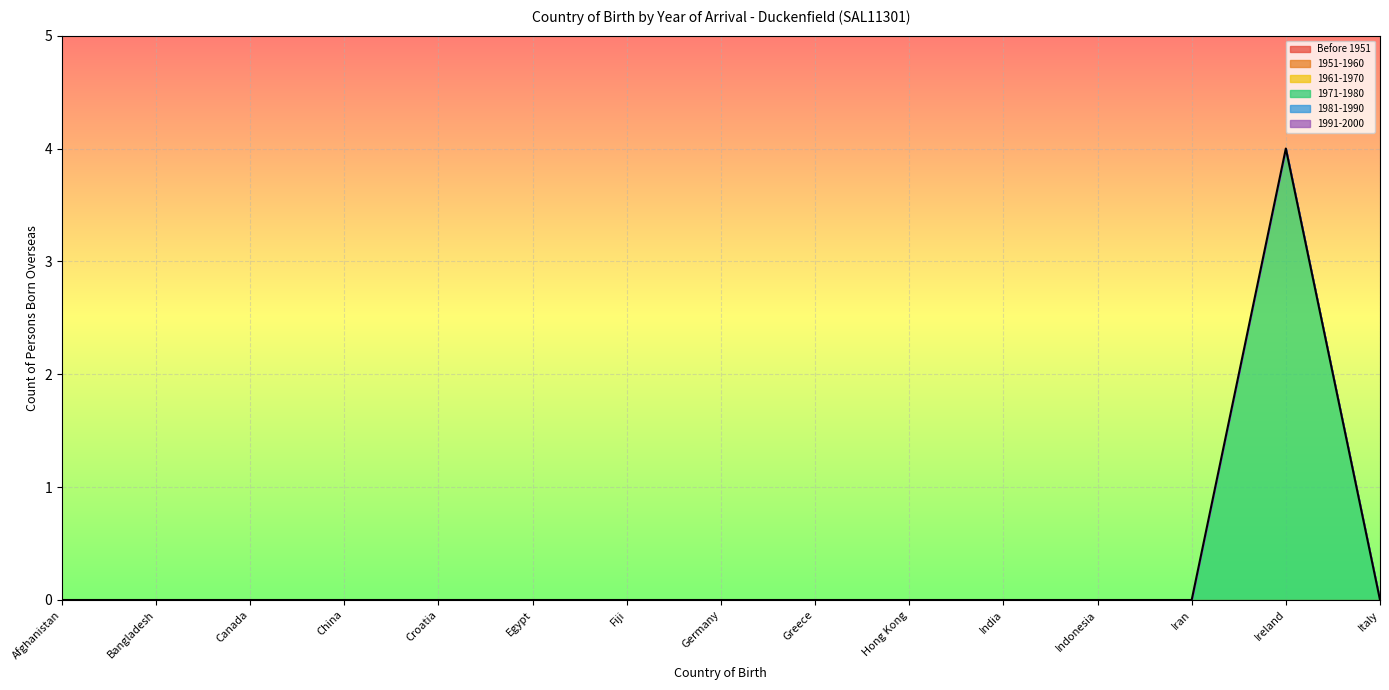

Does the chart display data point markers on the line(s)?

No